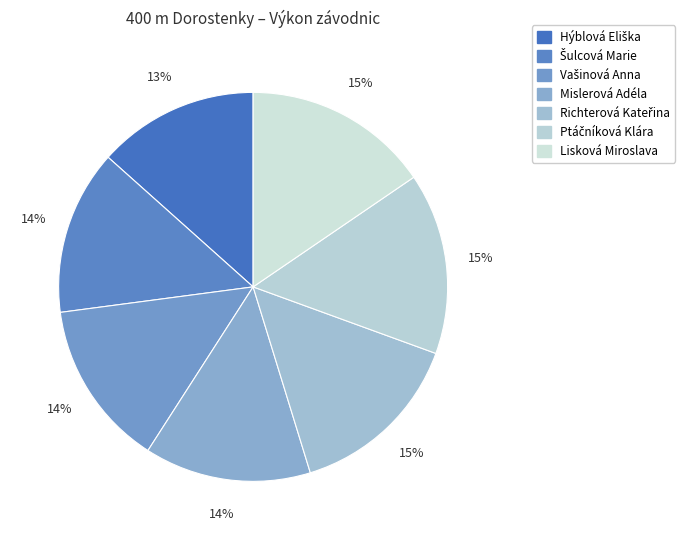

Is it true that Mislerová Adéla is 24% of the pie?

False